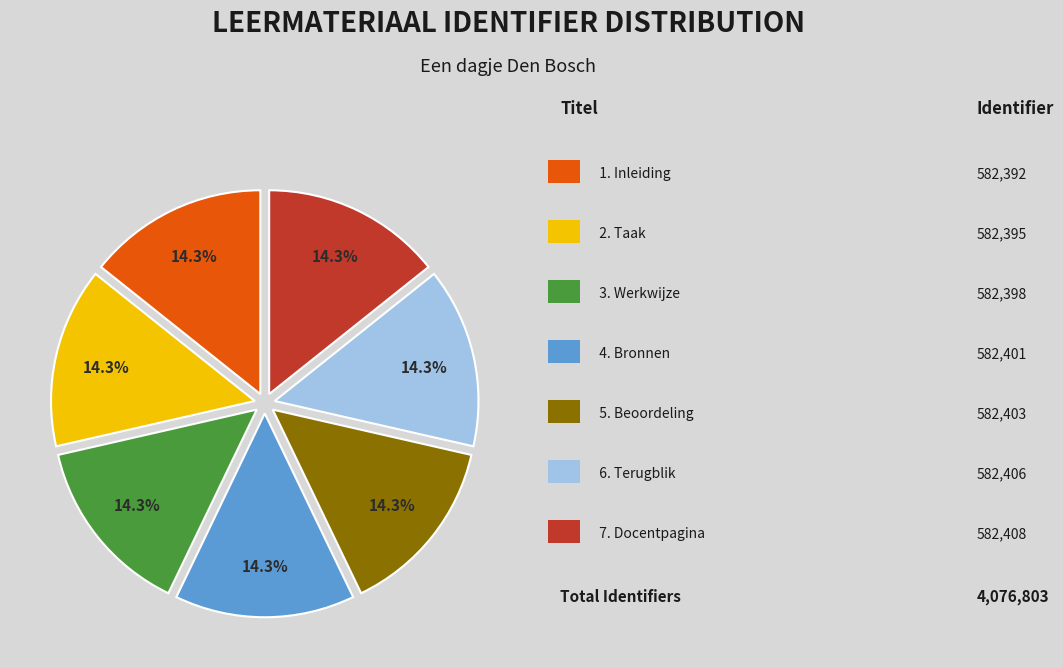

Is there a majority slice in this chart?

No